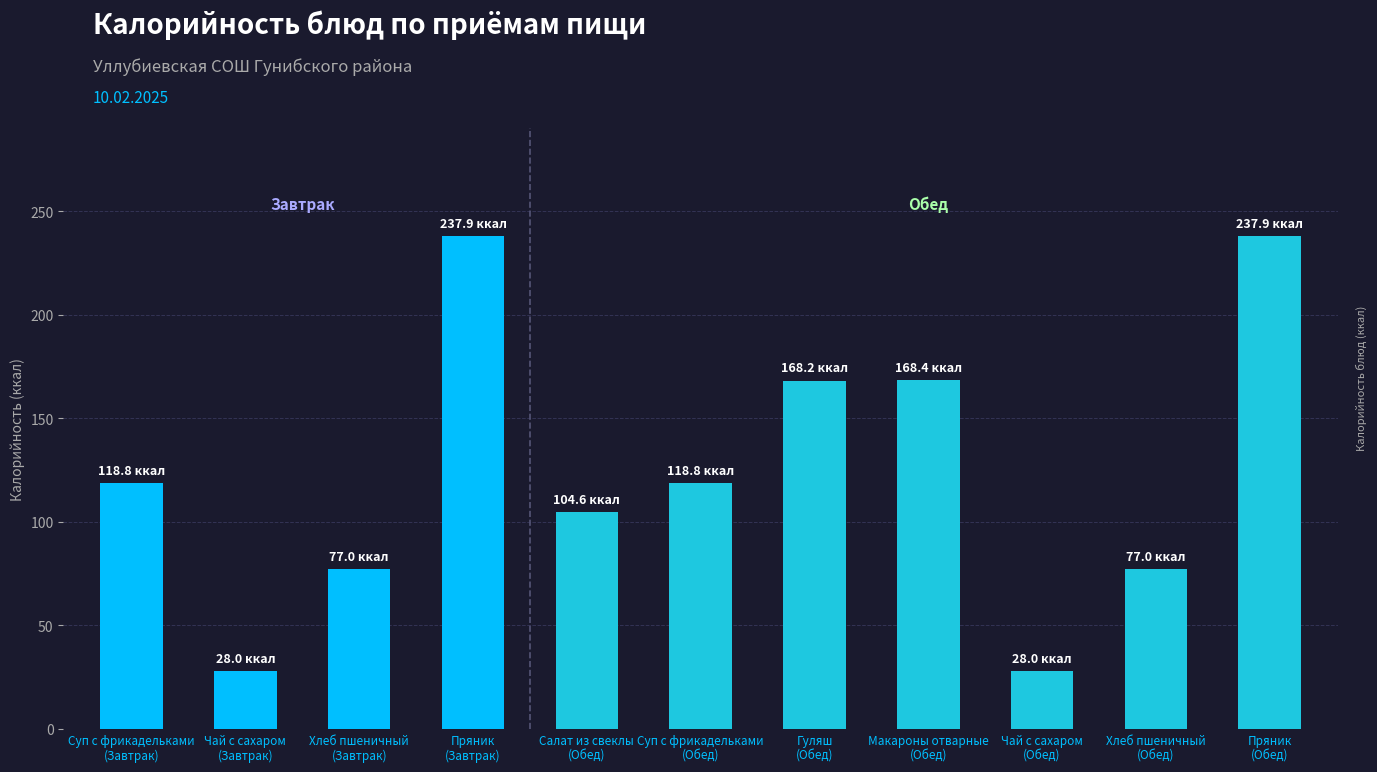

Count the number of data series in this chart.

1